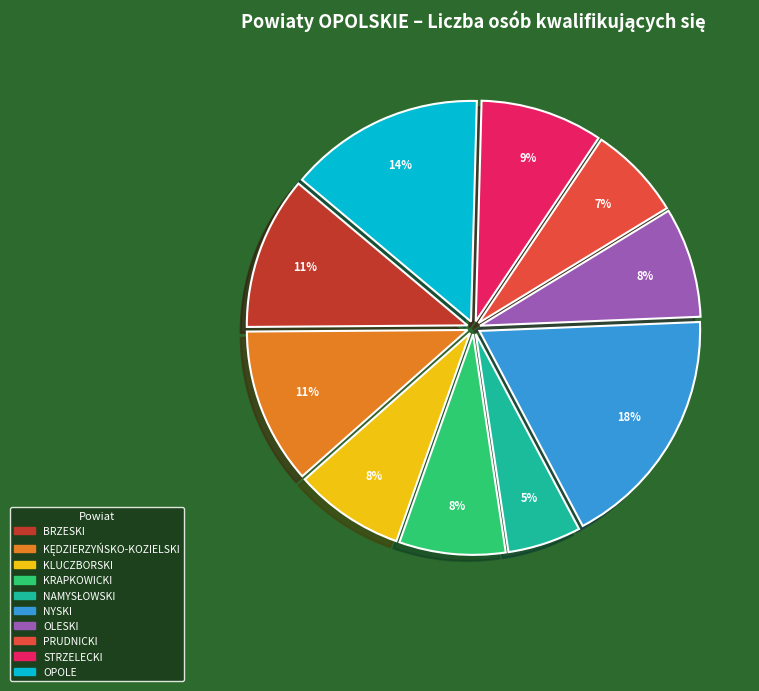

Combined, do BRZESKI and NYSKI account for over 50%?

No